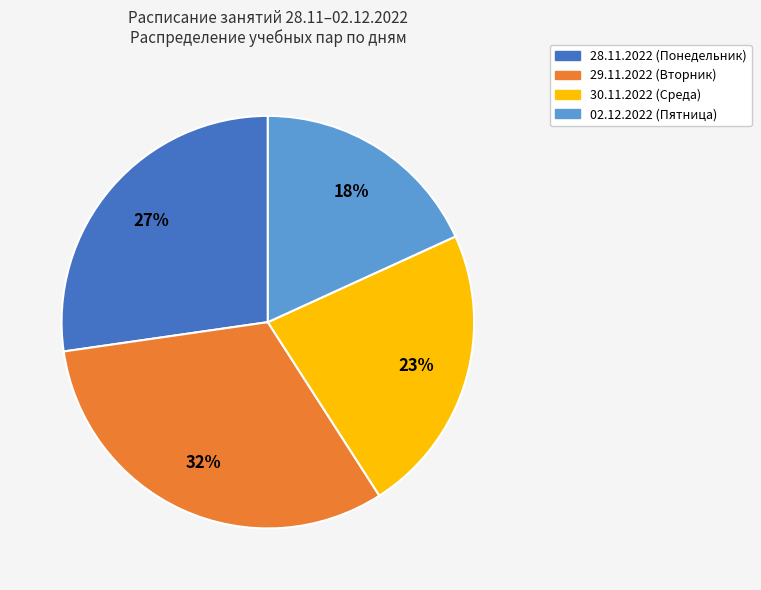

Count the number of slices in the pie.

4